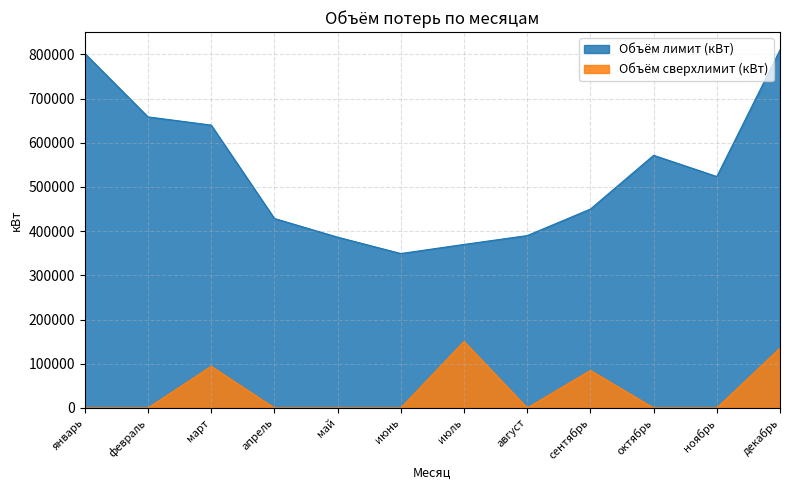

What is the value of the Объём лимит (кВт) point at the 5th from the left?

386443